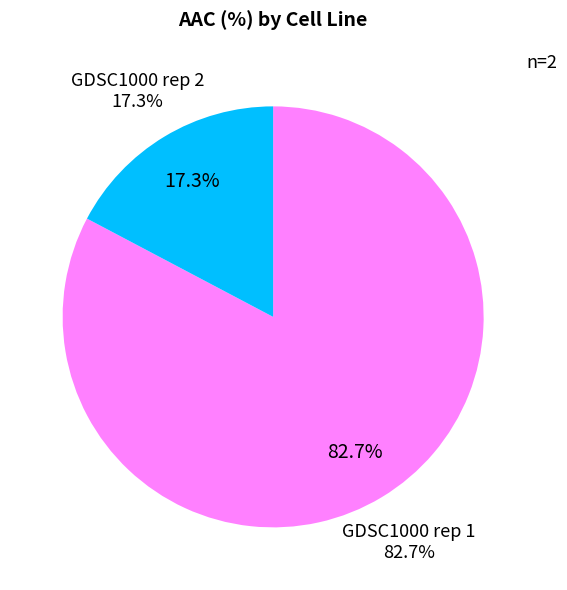

What percentage is the GDSC1000 rep 2 slice, to the nearest percent?

17%